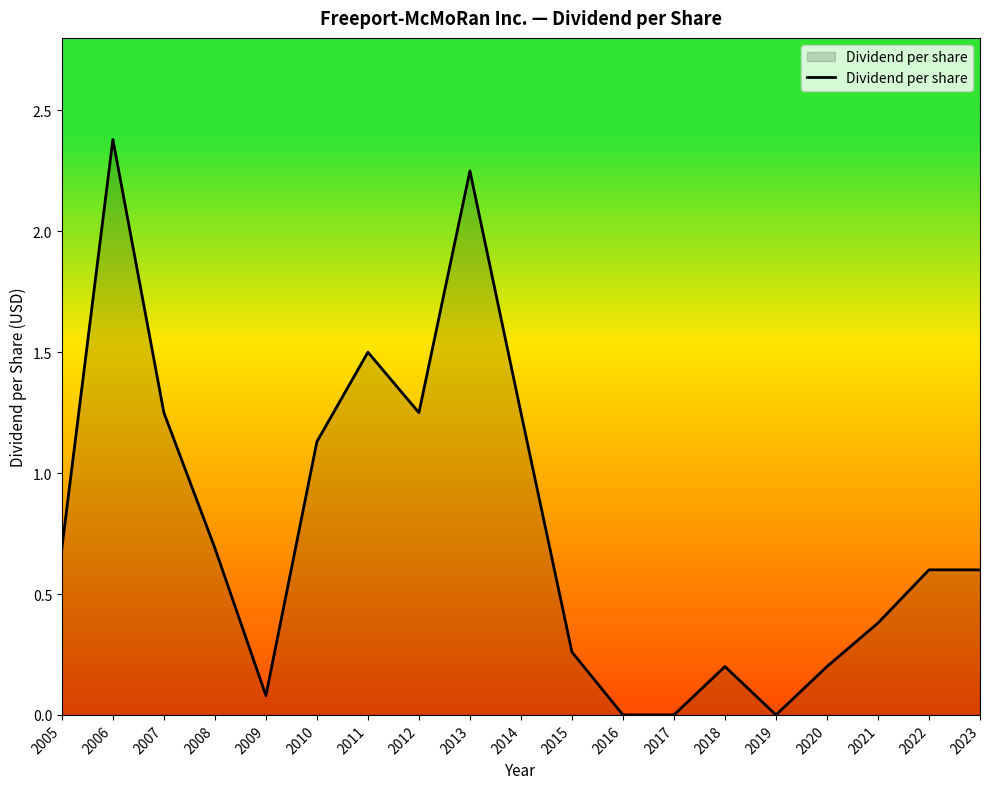

Which category has the highest value across all series?

2006